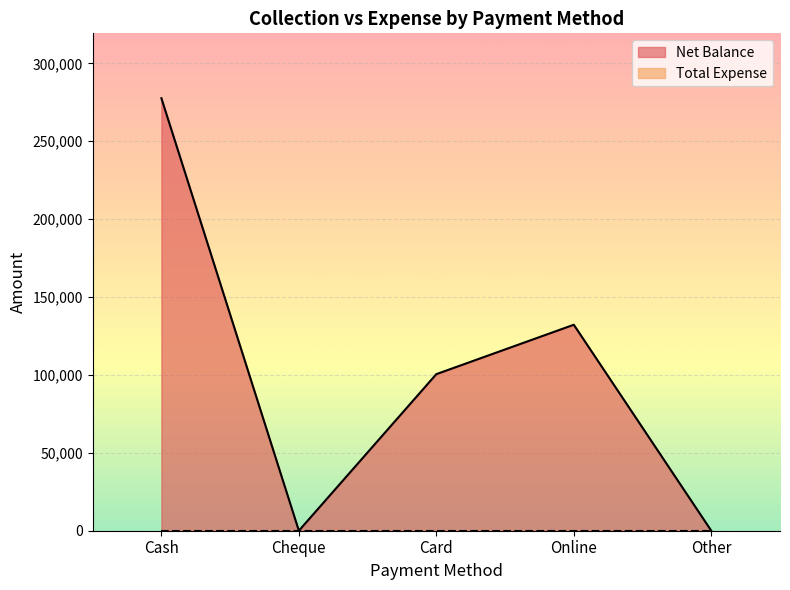

The value at Online is 192021. True or false?

False